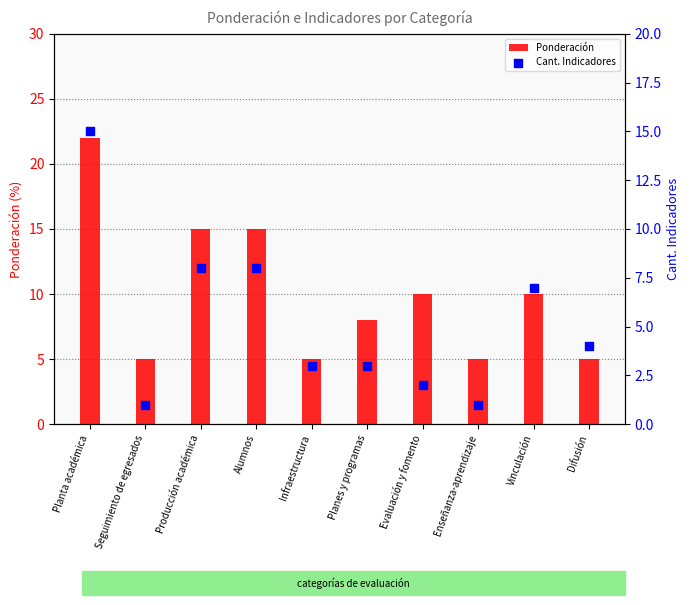

Is the value of Ponderación at Producción académica greater than the value of Cant. Indicadores at Planta académica?

No